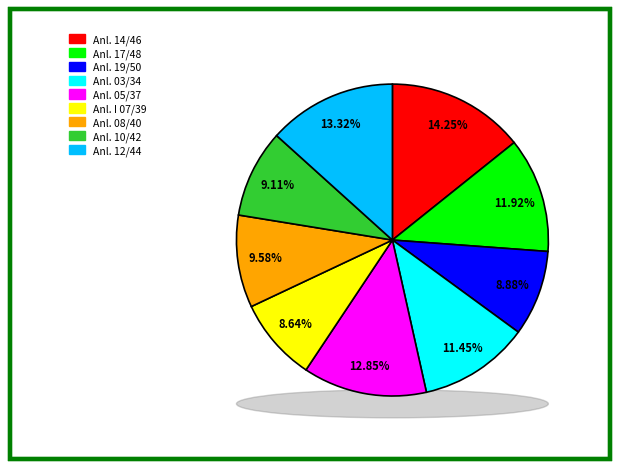

What percentage is the Anl. 10/42 slice, to the nearest percent?

9%